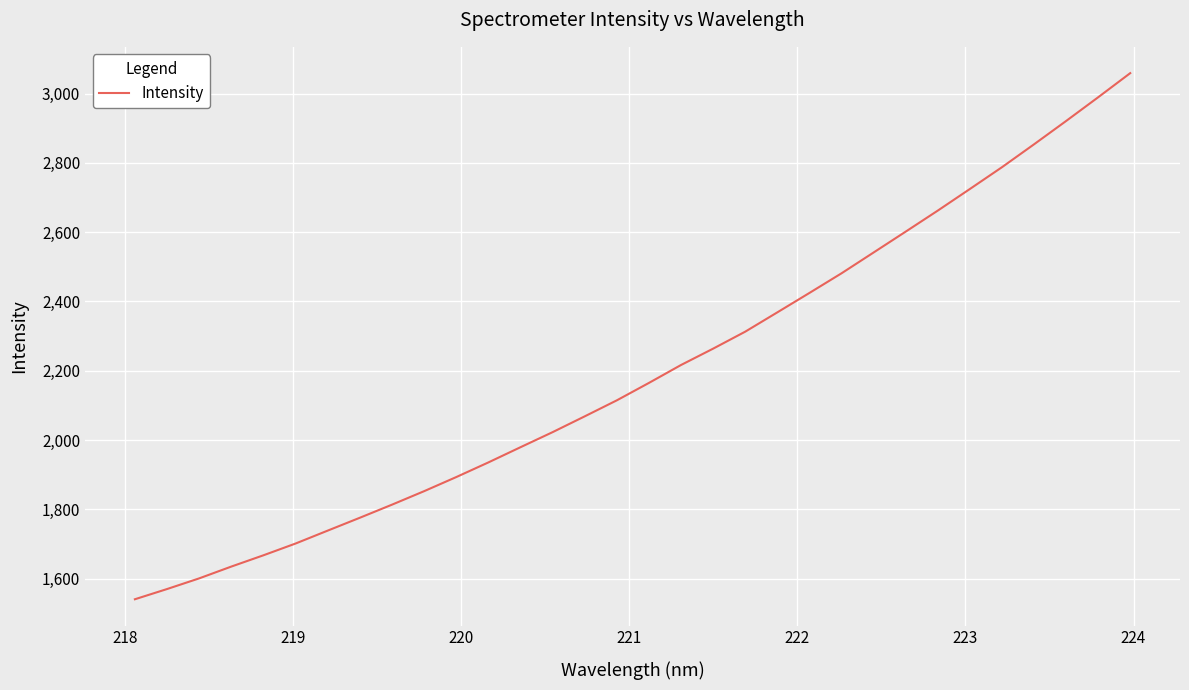

Reading right to left, extract all data points from this chart.

3059.2	2989.5	2921.0	2853.7	2787.6	2724.7	2662.3	2601.7	2541.4	2481.4	2424.7	2368.6	2312.9	2263.9	2216.7	2164.9	2114.6	2068.4	2022.8	1979.3	1935.4	1893.1	1852.4	1813.5	1775.7	1738.6	1701.3	1667.3	1634.7	1600.7	1569.9	1540.4